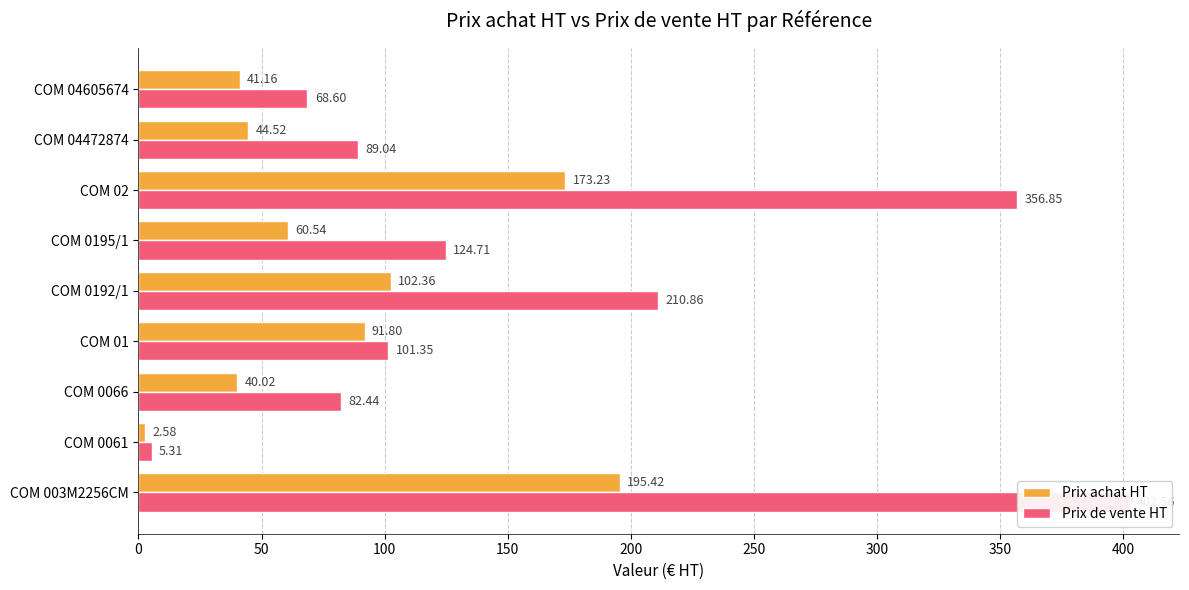

How many groups of bars are there?

9